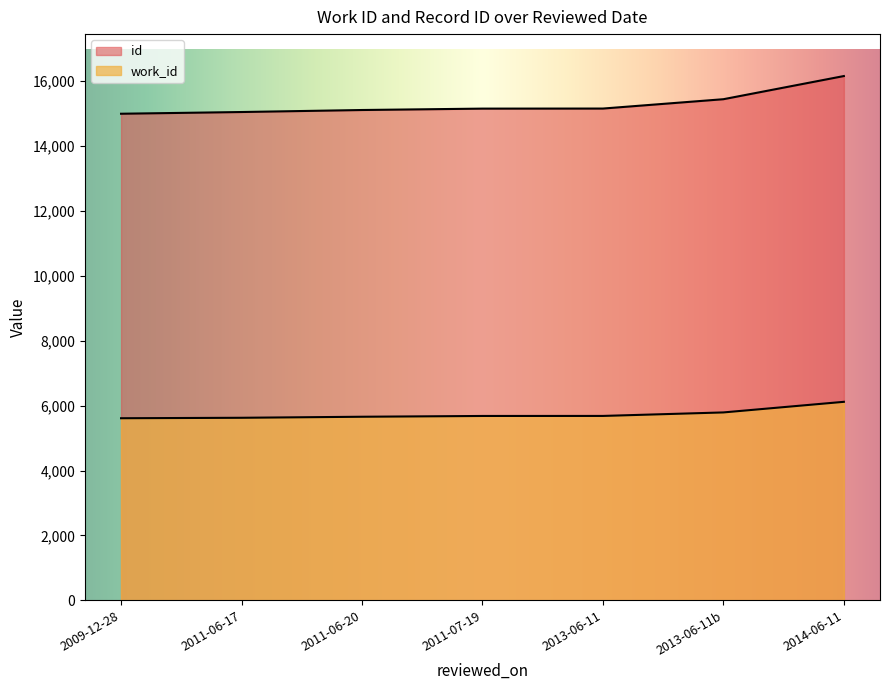

Rank the series by their average value, from lowest to highest.

work_id, id